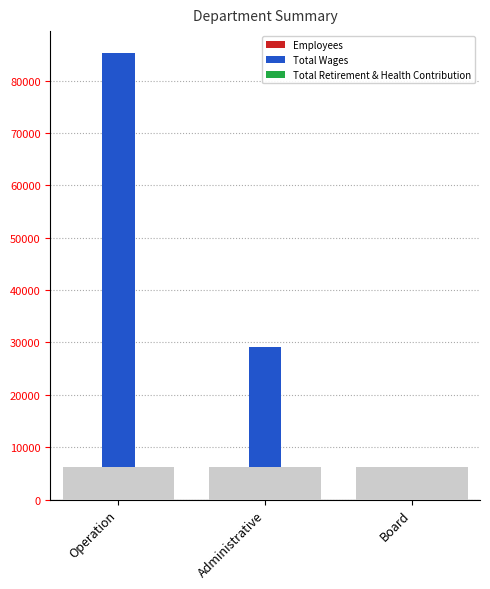

Which label corresponds to the largest value in the chart?

Operation